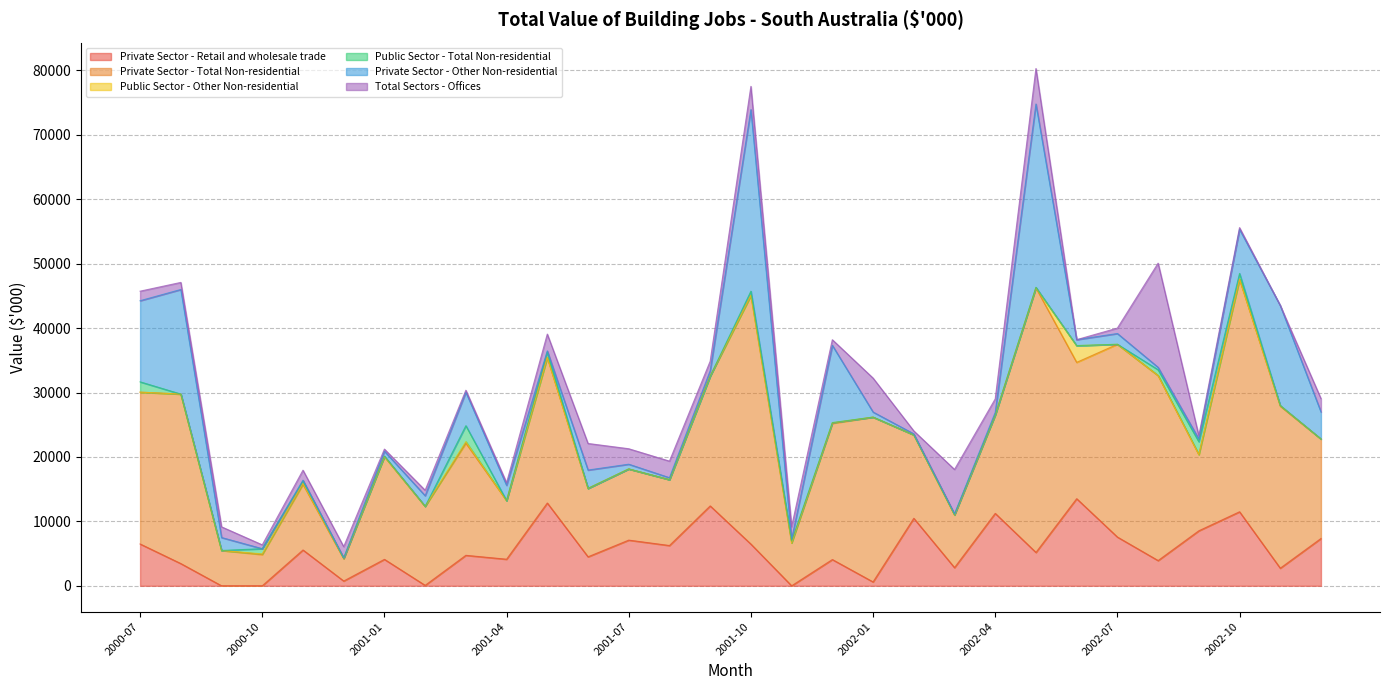

How many lines are shown in the chart?

6